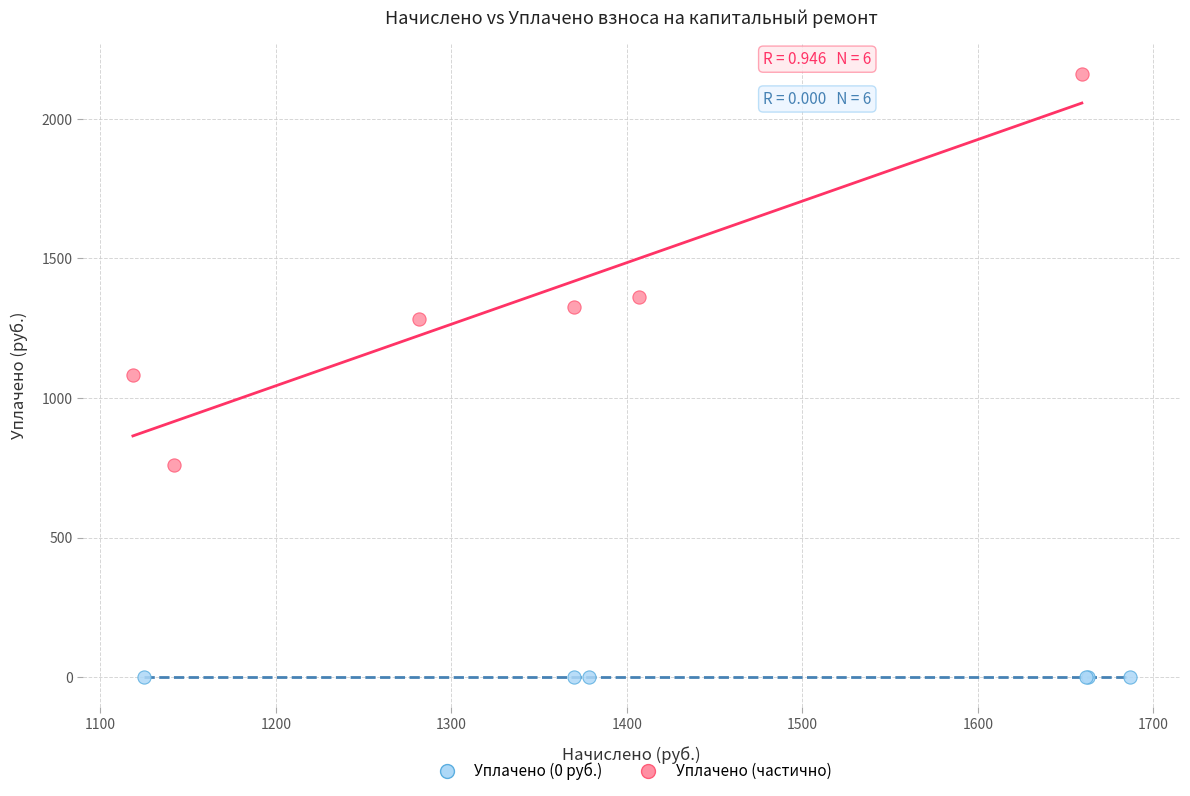

Which series reaches the minimum Y coordinate?

Уплачено (0 руб.)